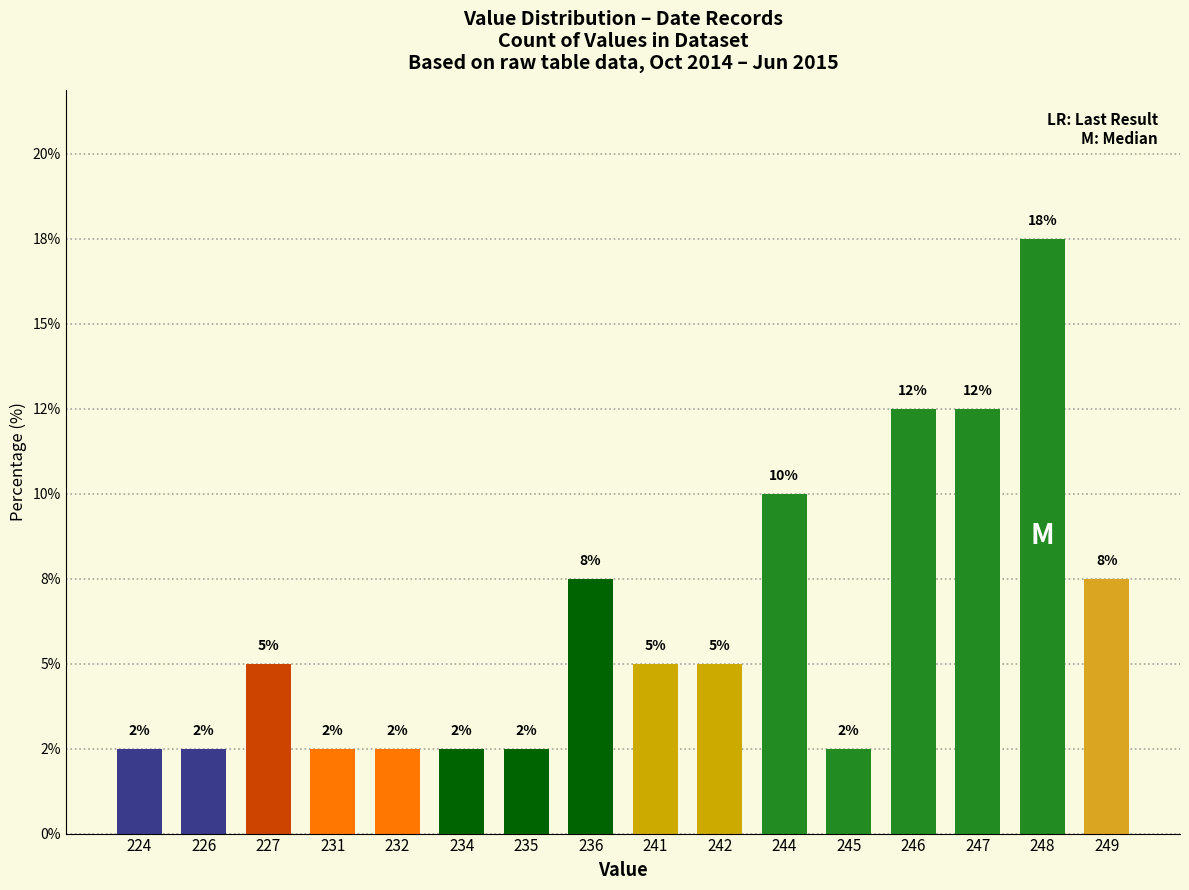

The value at 234 is 0.8. True or false?

False